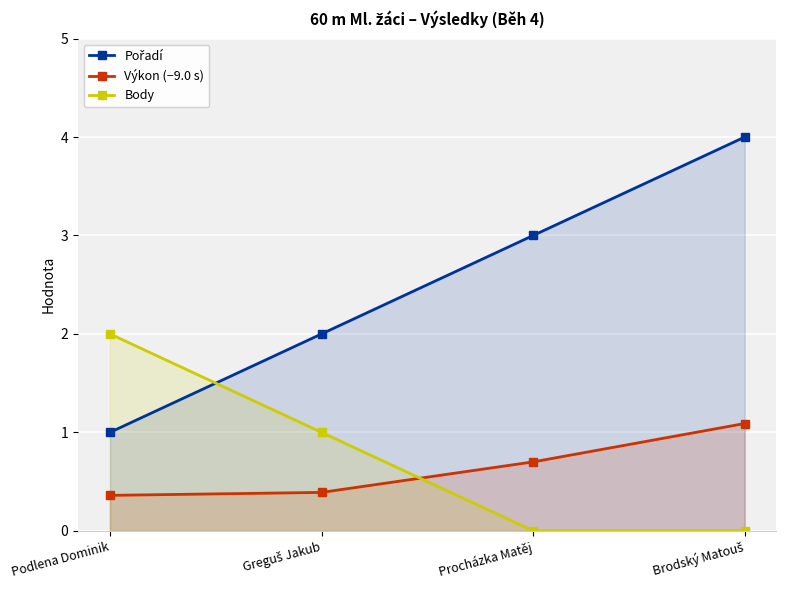

What is the difference between the Výkon (−9.0 s) values at Procházka Matěj and Podlena Dominik?

0.3